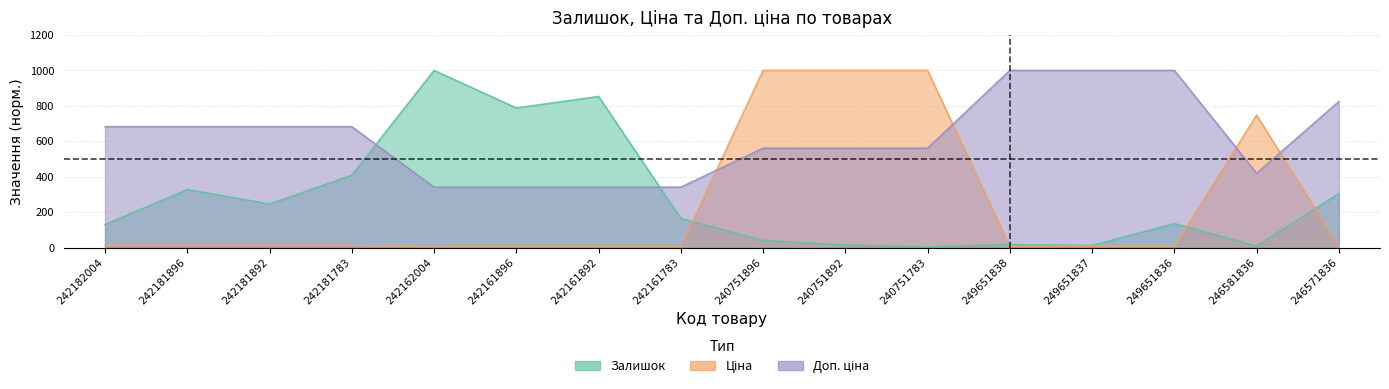

What is the label of the 6th point from the right?

240751783